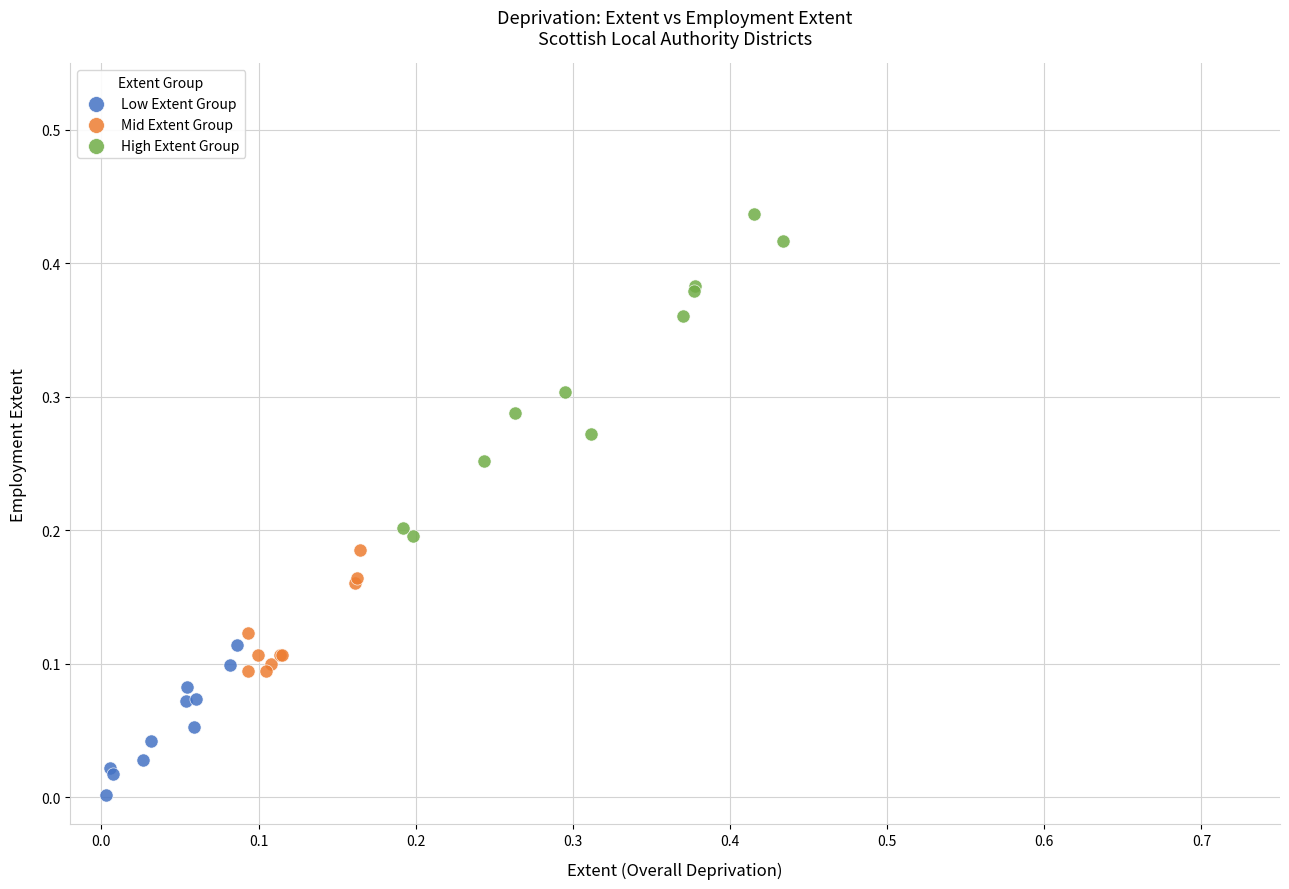

Which series contains the highest Y value?

High Extent Group